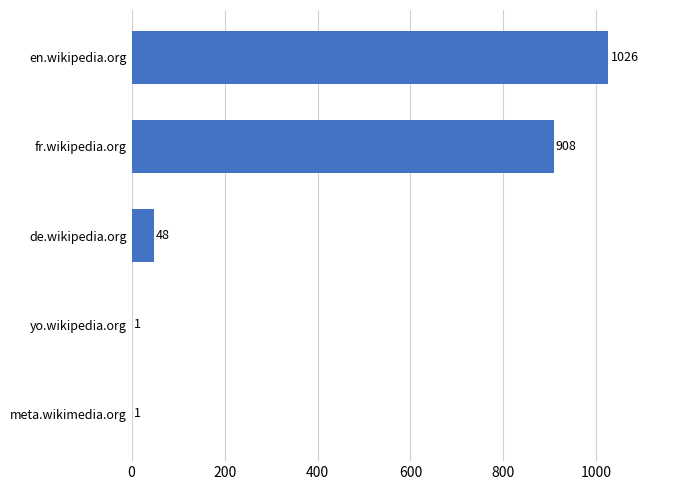

Reading bottom to top, list all the values displayed in this chart.

meta.wikimedia.org=1	yo.wikipedia.org=1	de.wikipedia.org=48	fr.wikipedia.org=908	en.wikipedia.org=1026